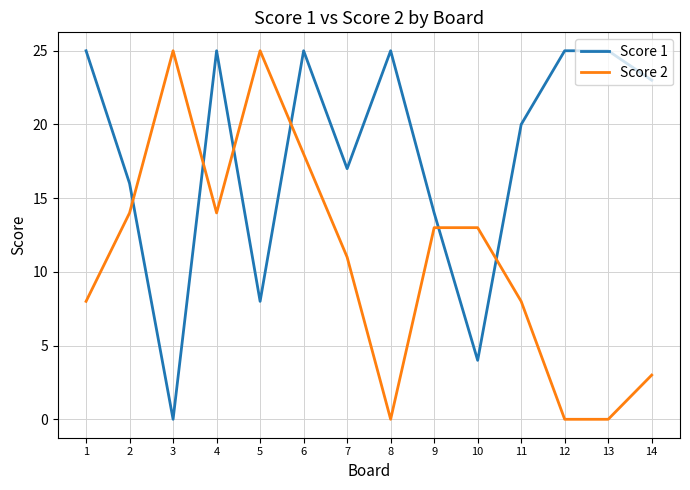

Where is the first local minimum for Score 2?

4